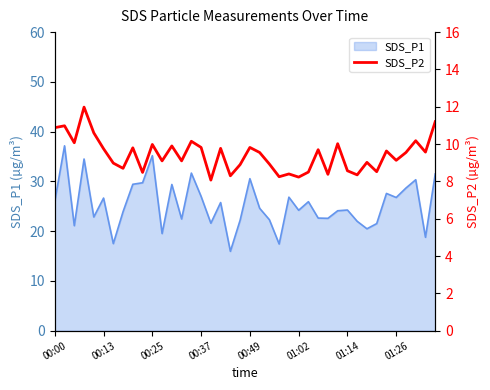

Is it true that SDS_P1 equals 13.7 at 00:00?

False